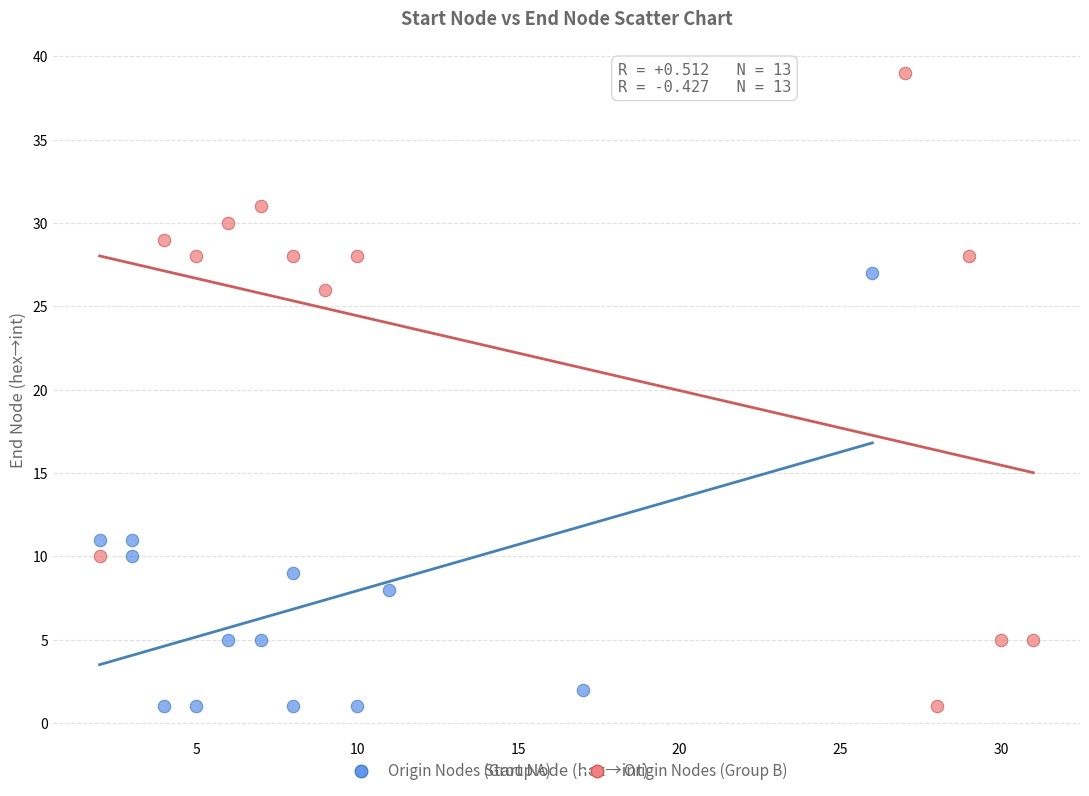

Which series has the widest spread of Y values?

Origin Nodes (Group B)